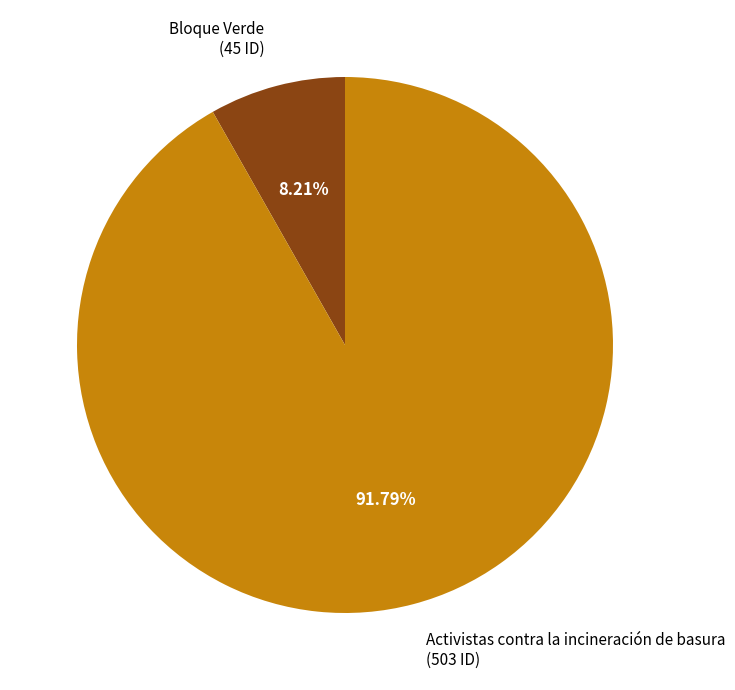

What is the total percentage of Bloque Verde and Activistas contra la incineración de basura?

100.0%